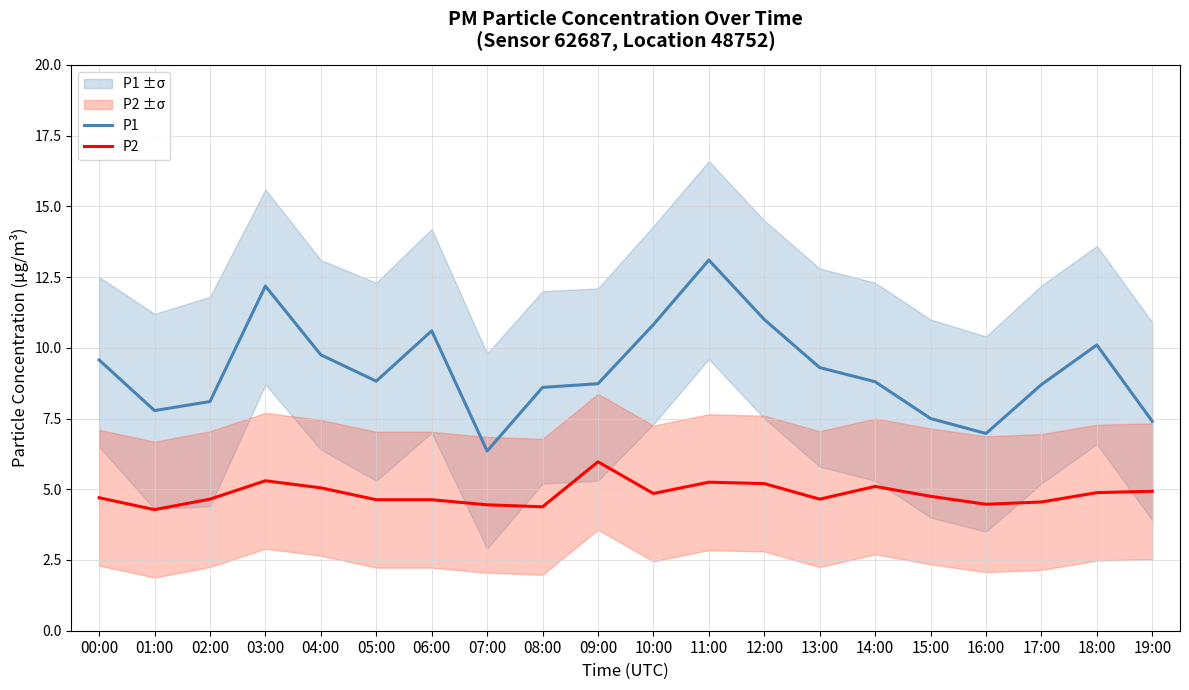

At how many categories does at least one series exceed 12?

2